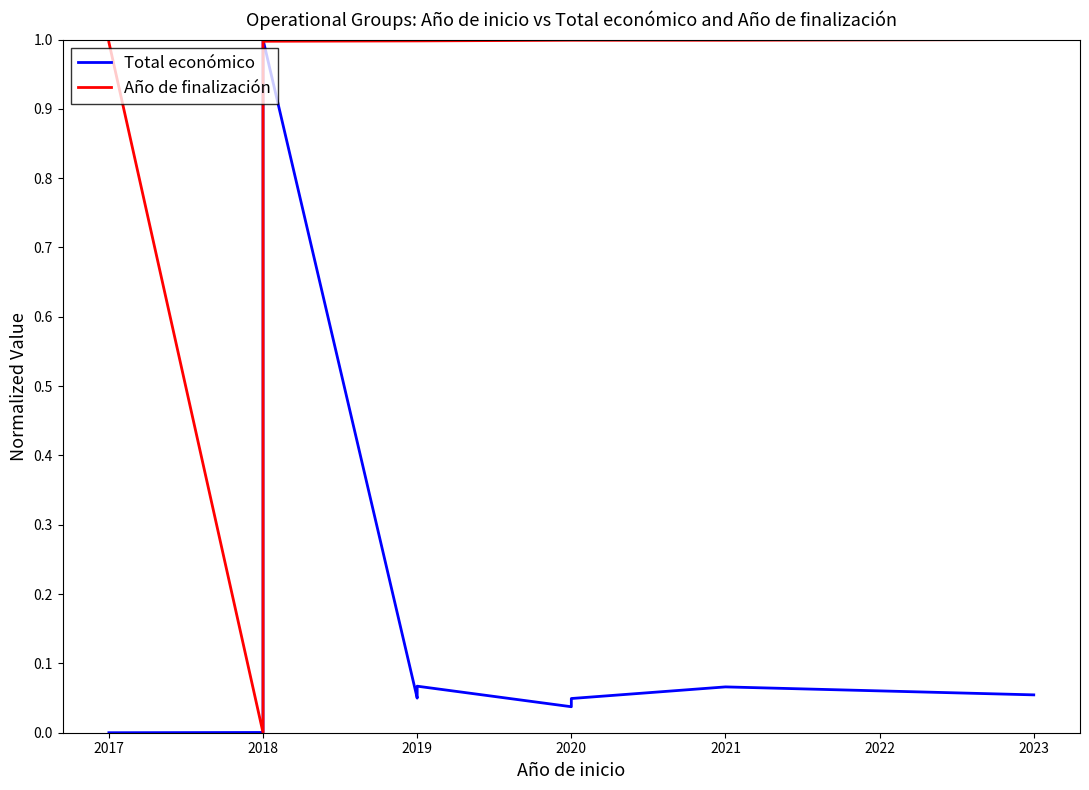

List the series in order of their peak value, lowest first.

Total económico, Año de finalización